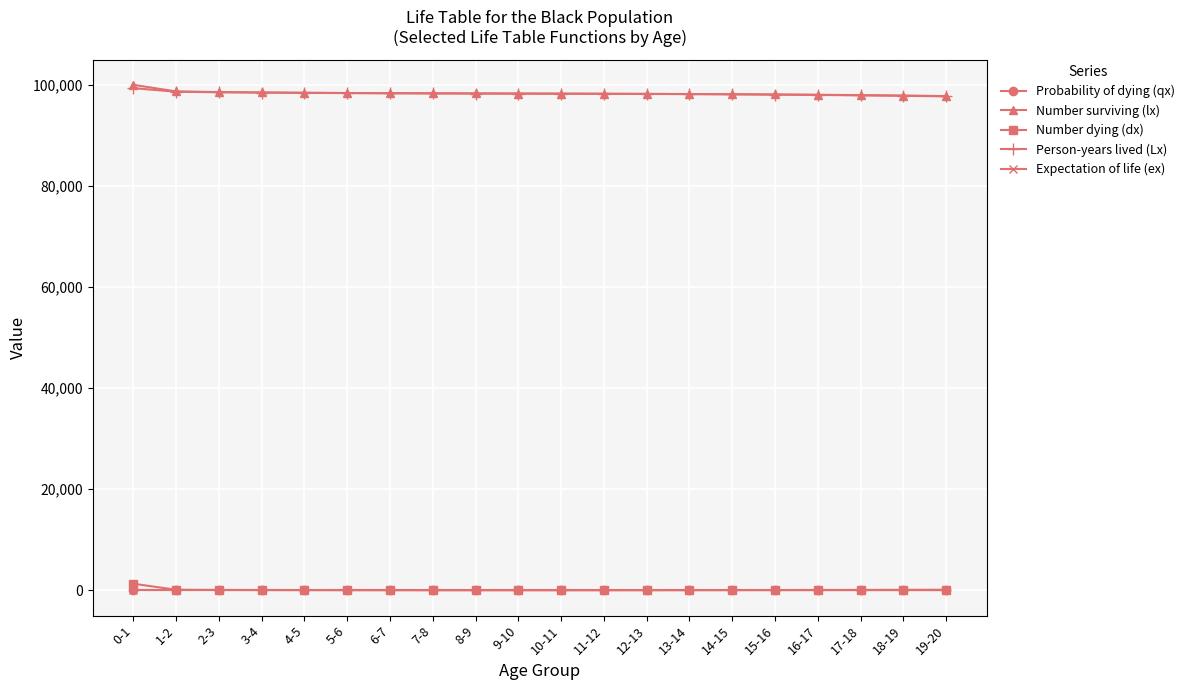

What is the greatest value displayed?

100000.0